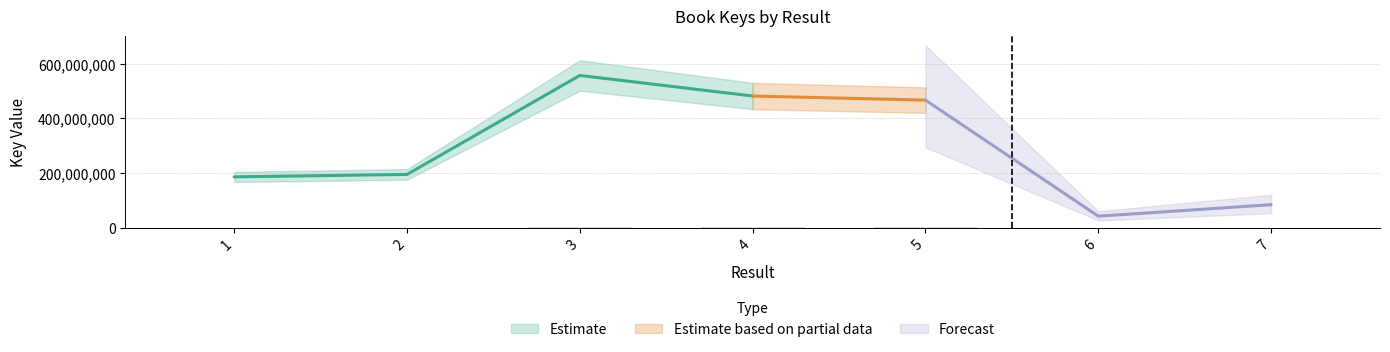

Are the bars grouped side by side (vs. stacked)?

No